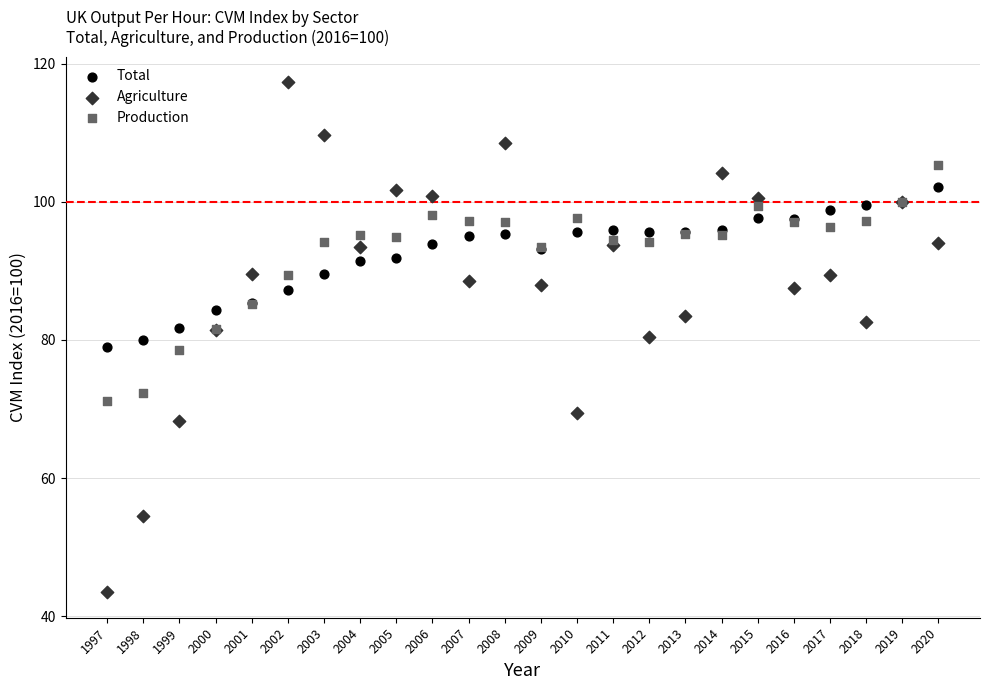

Which series has the largest Y range (max minus min)?

Agriculture